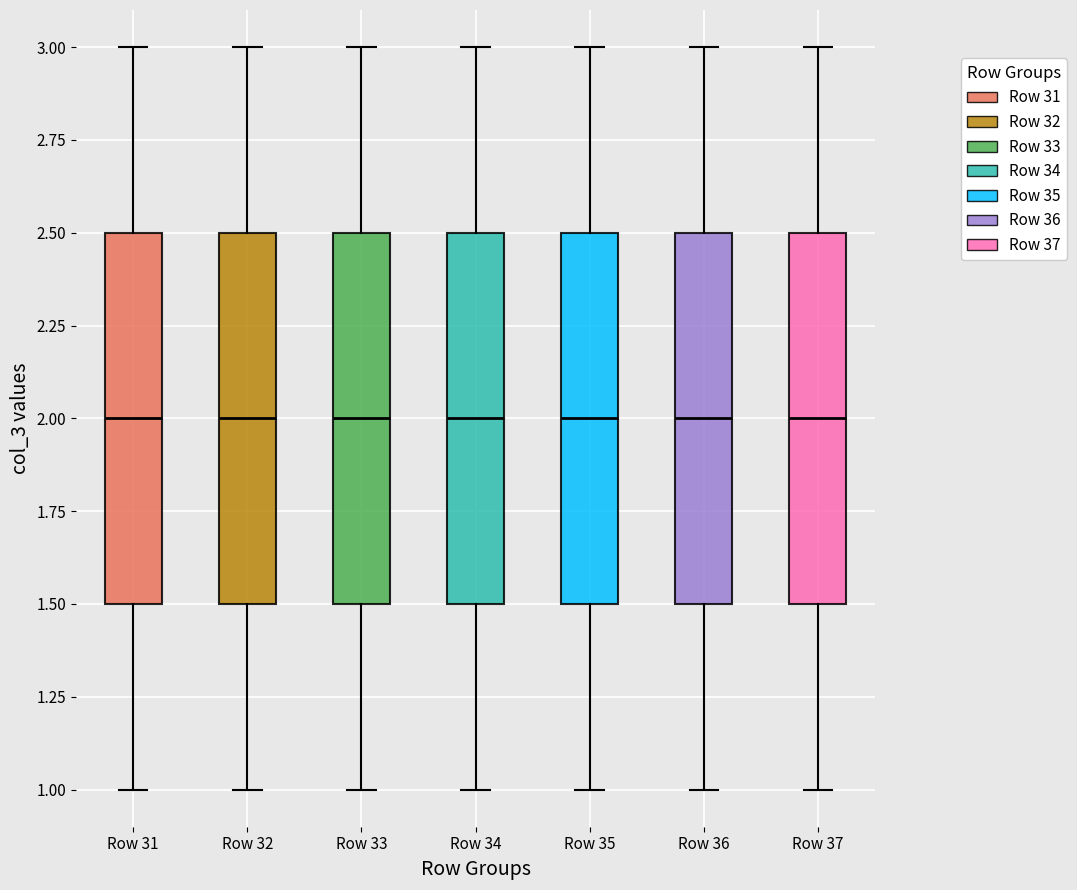

Reading left to right, transcribe this box plot: for each box, give where its median line is, the range the box spans, and where its two whiskers end, as read against the y-axis. The values are not printed on the chart, so give them approximately, as read against the axis.

Row 31: median 2.0, box 1.5 to 2.5, whiskers 1.0 to 3.0
Row 32: median 2.0, box 1.5 to 2.5, whiskers 1.0 to 3.0
Row 33: median 2.0, box 1.5 to 2.5, whiskers 1.0 to 3.0
Row 34: median 2.0, box 1.5 to 2.5, whiskers 1.0 to 3.0
Row 35: median 2.0, box 1.5 to 2.5, whiskers 1.0 to 3.0
Row 36: median 2.0, box 1.5 to 2.5, whiskers 1.0 to 3.0
Row 37: median 2.0, box 1.5 to 2.5, whiskers 1.0 to 3.0